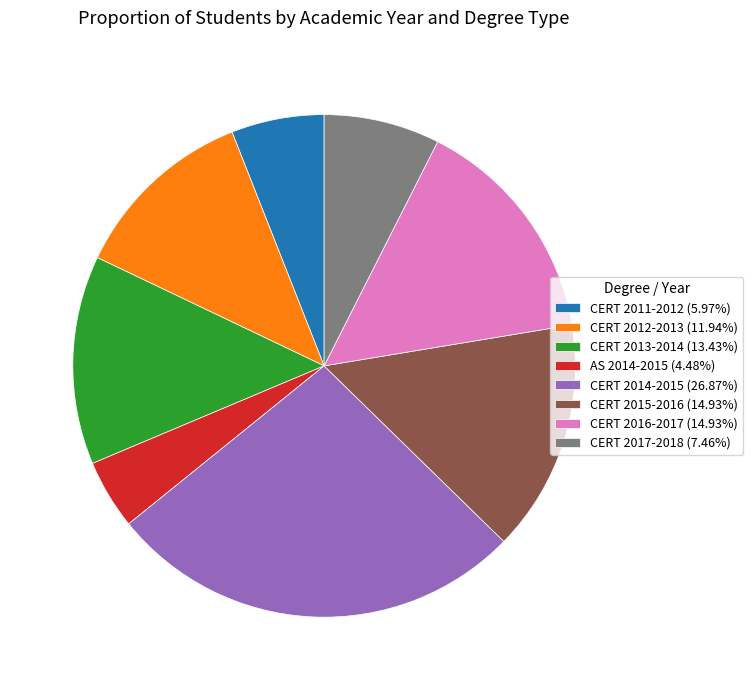

What is the ratio of the value at CERT 2012-2013 (11.94%) to the value at CERT 2016-2017 (14.93%)?

0.8